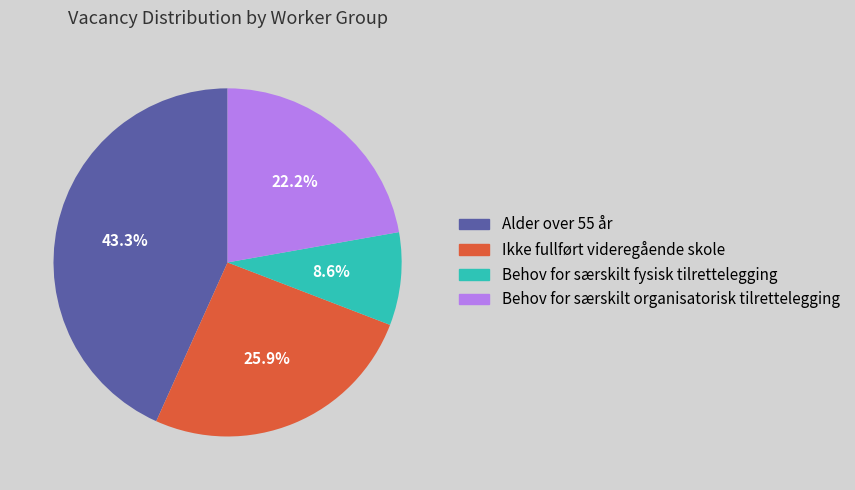

How many segments does this pie chart have?

4